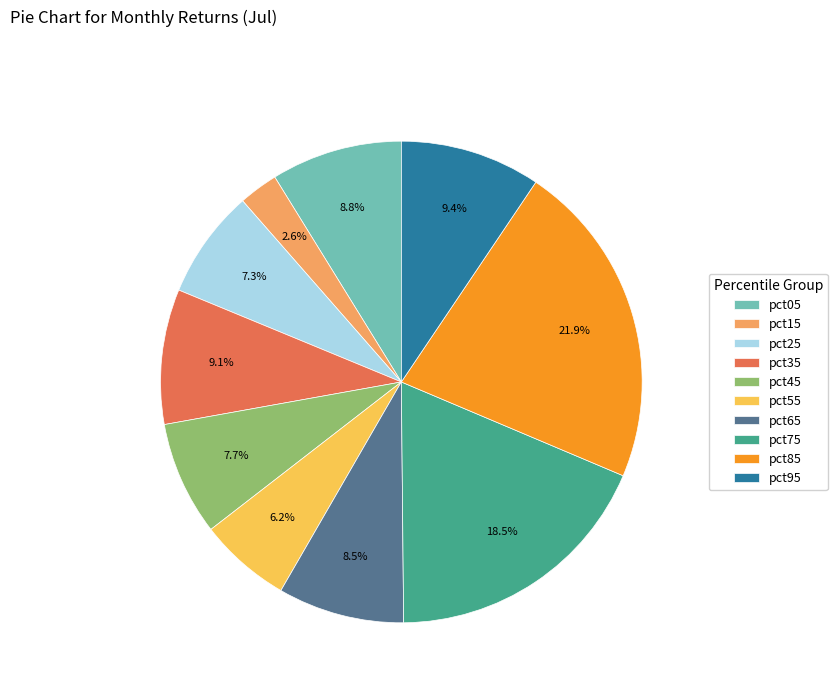

Is there a majority slice in this chart?

No